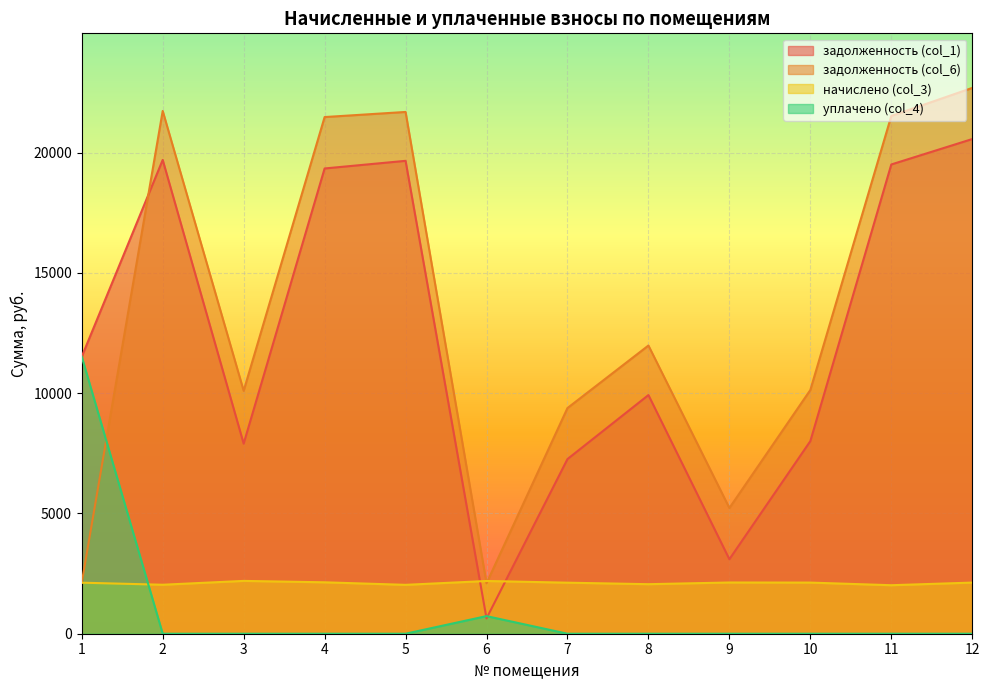

The задолженность (col_1) series shows 26771.4 at 5. True or false?

False